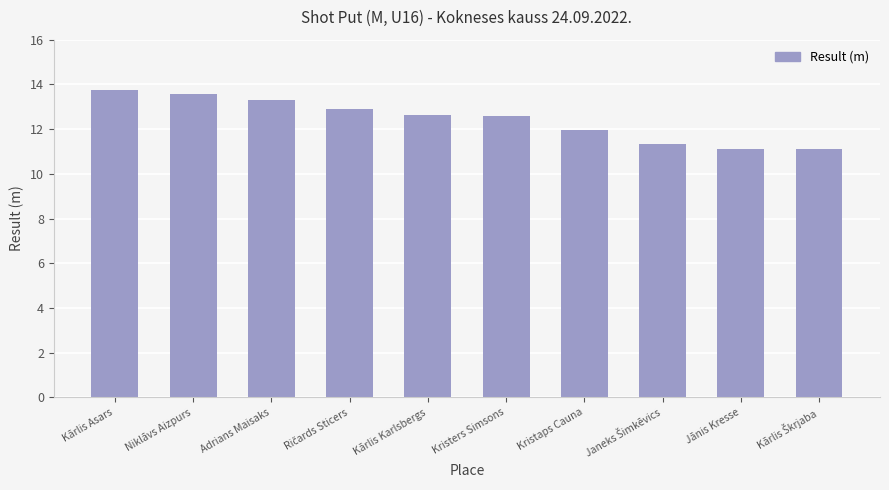

What is the approximate value at Kārlis Karlsbergs?

12.6